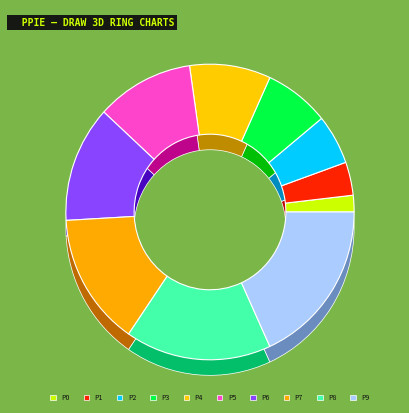

Combined, do Mamontova Anastasia and Dorofeeva Nyurguiaana account for over 50%?

No